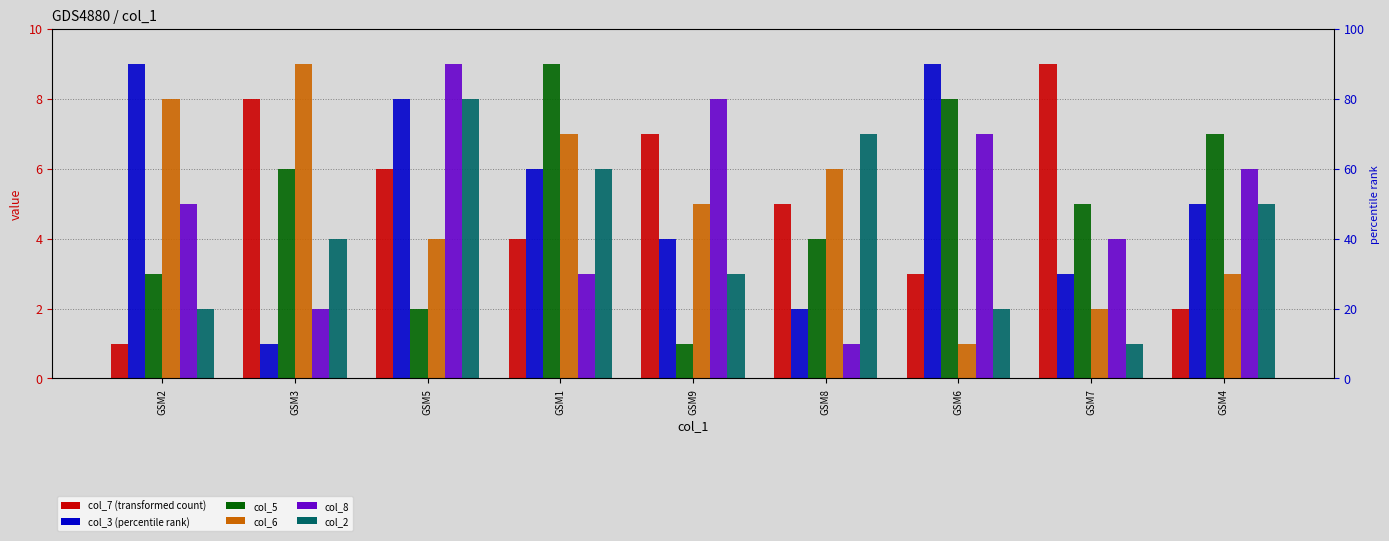

The col_8 series shows 5 at GSM1. True or false?

False